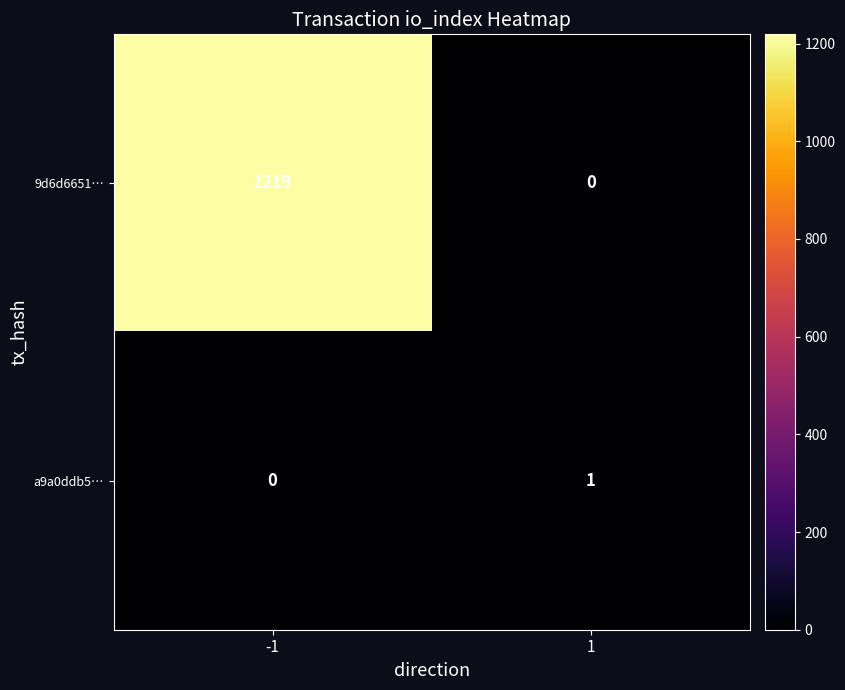

What value does the 9d6d6651… series have at -1?

1219